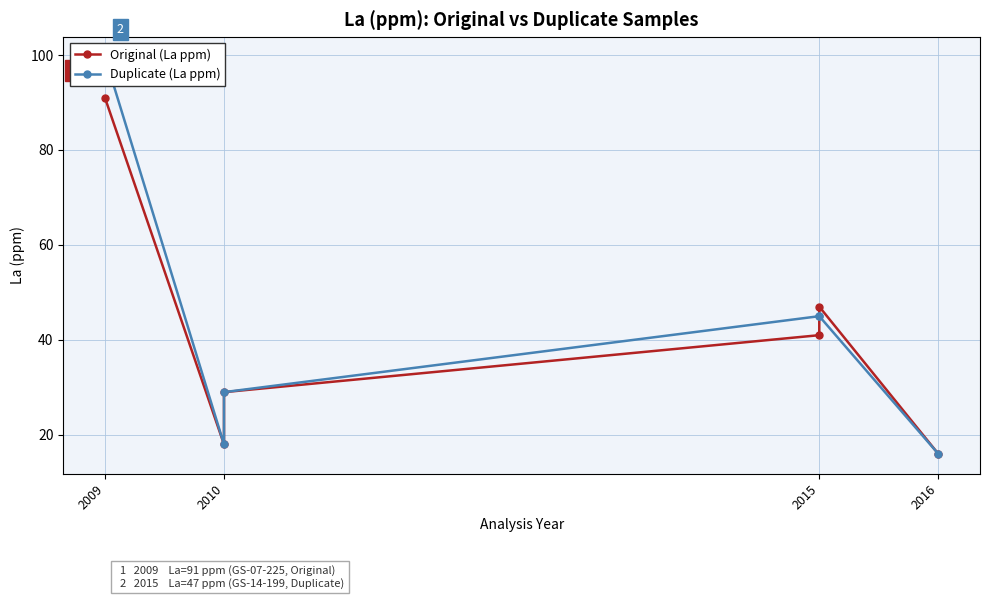

Is it true that Duplicate (La ppm) equals 49.3 at 2009?

False